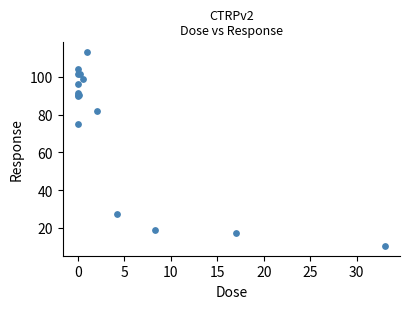

What Y value in the scatter plot is closest to 61?

74.9